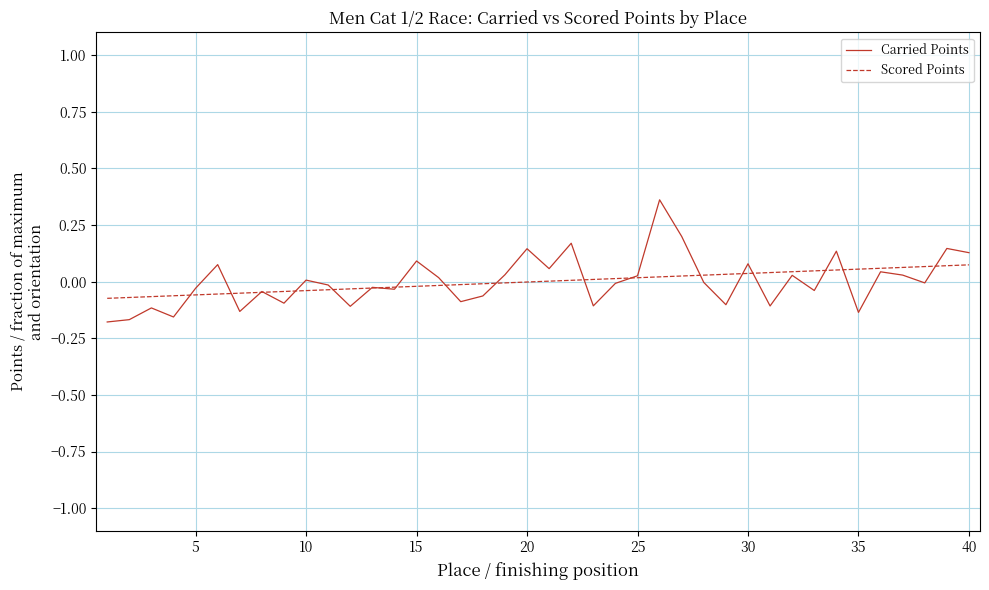

Rank the series by their maximum value, from lowest to highest.

Scored Points, Carried Points